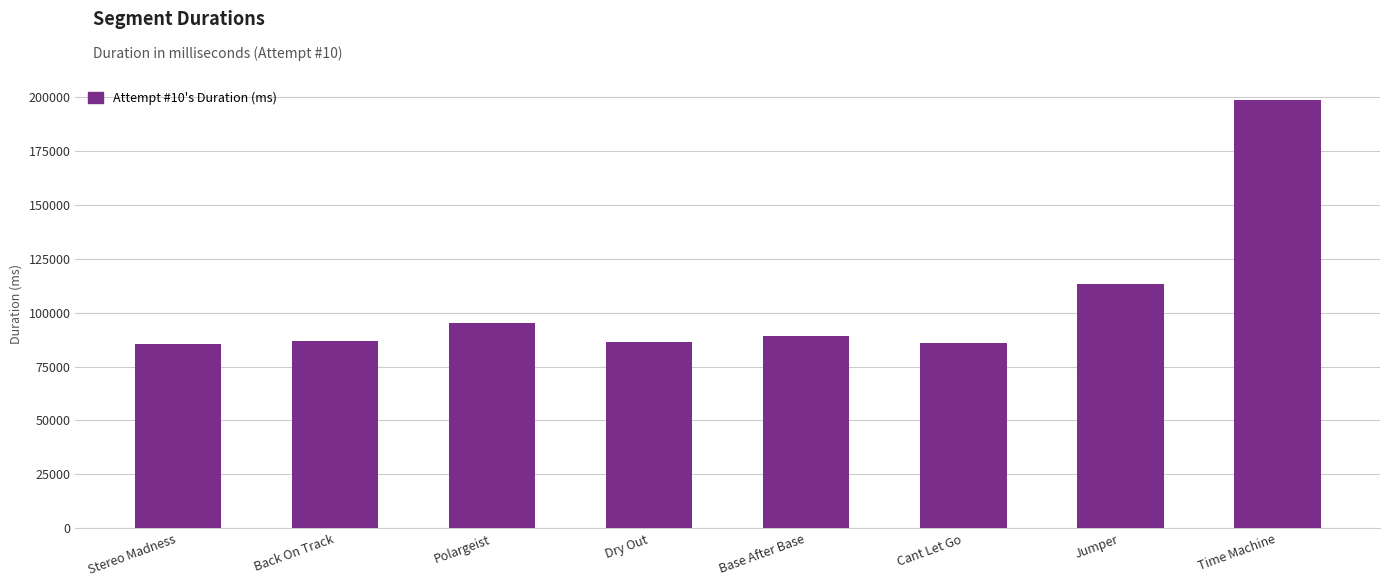

The value at Cant Let Go is 85841. True or false?

True